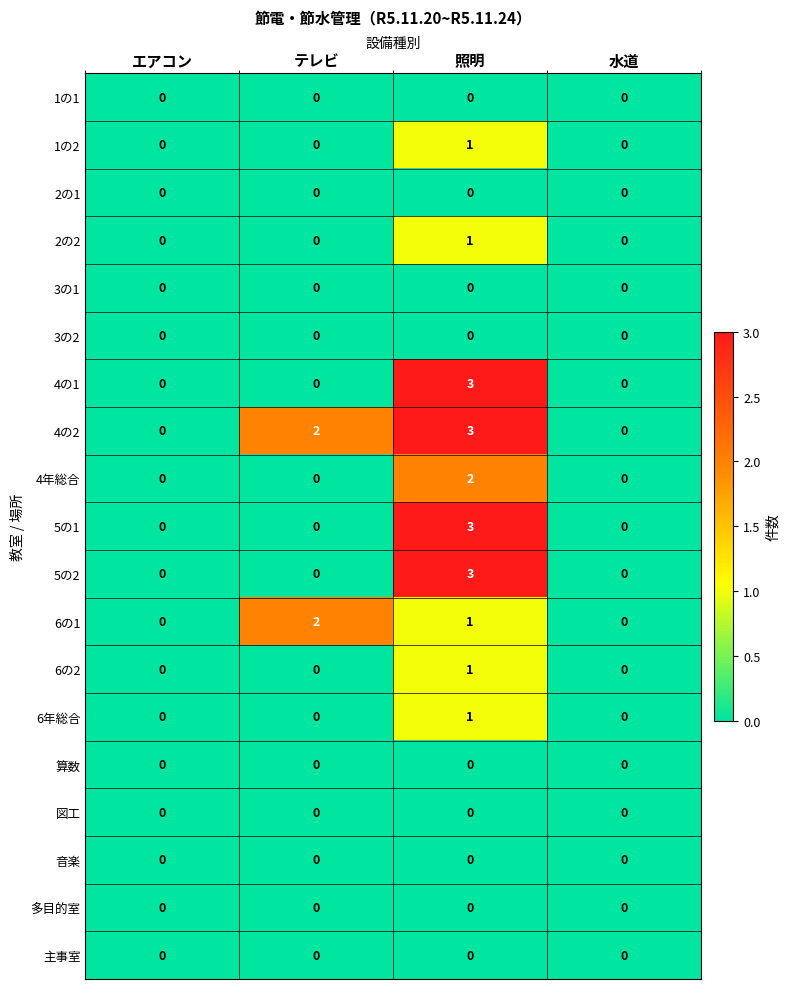

How many 6年総合 values are between 0 and 1?

4